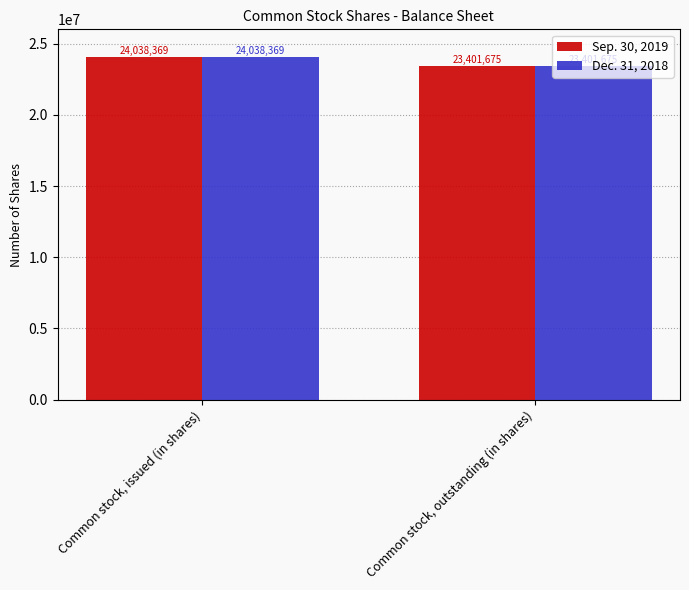

What is the sum of all Sep. 30, 2019 values?

47440044